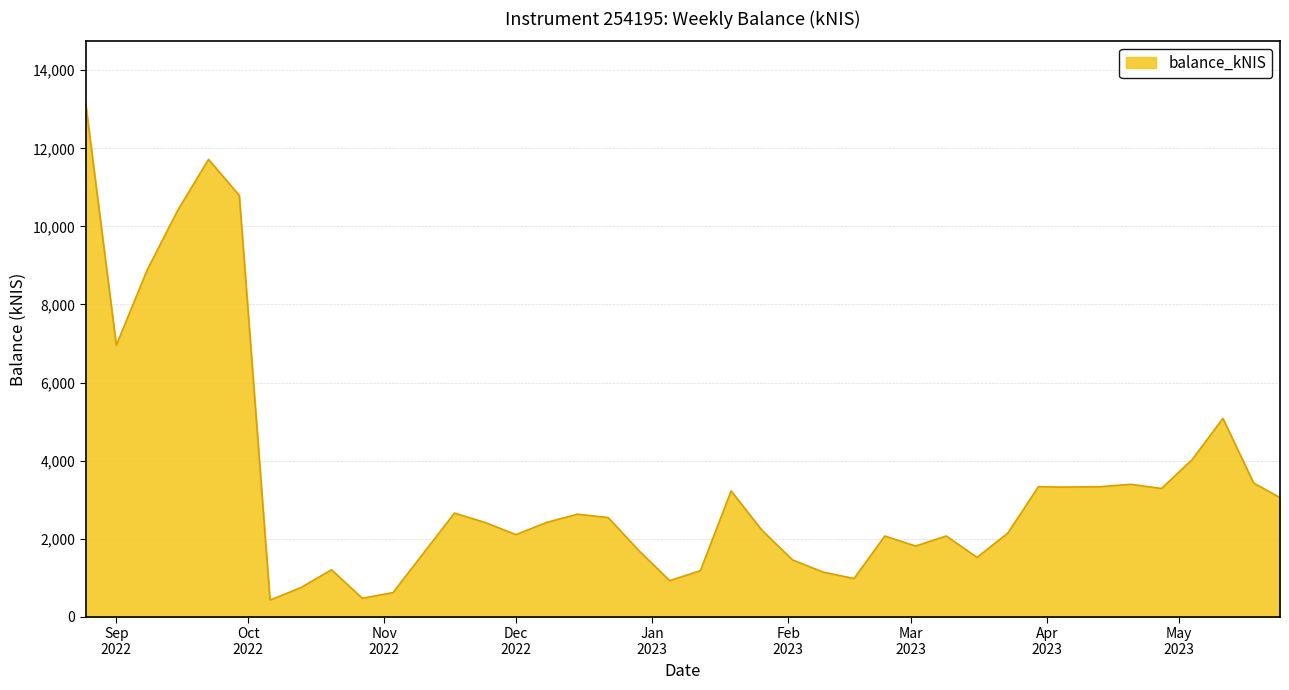

What is the minimum value shown in the chart?

428.5